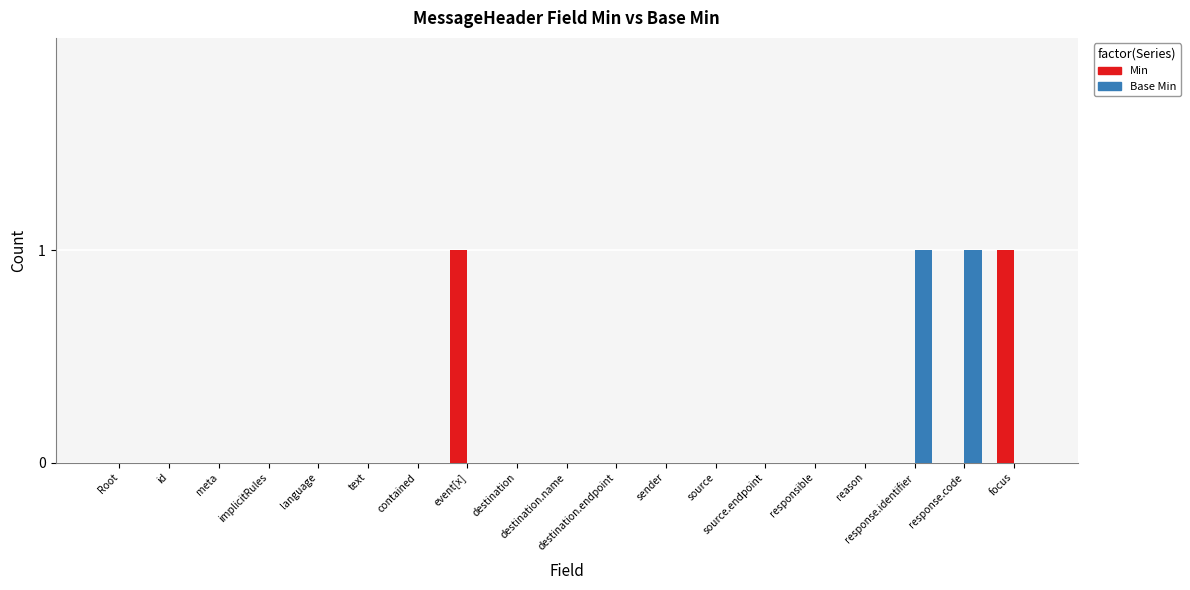

Reading left to right, transcribe all the data shown in this chart.

Min: 0	0	0	0	0	0	0	1	0	0	0	0	0	0	0	0	0	0	1
Base Min: 0	0	0	0	0	0	0	0	0	0	0	0	0	0	0	0	1	1	0